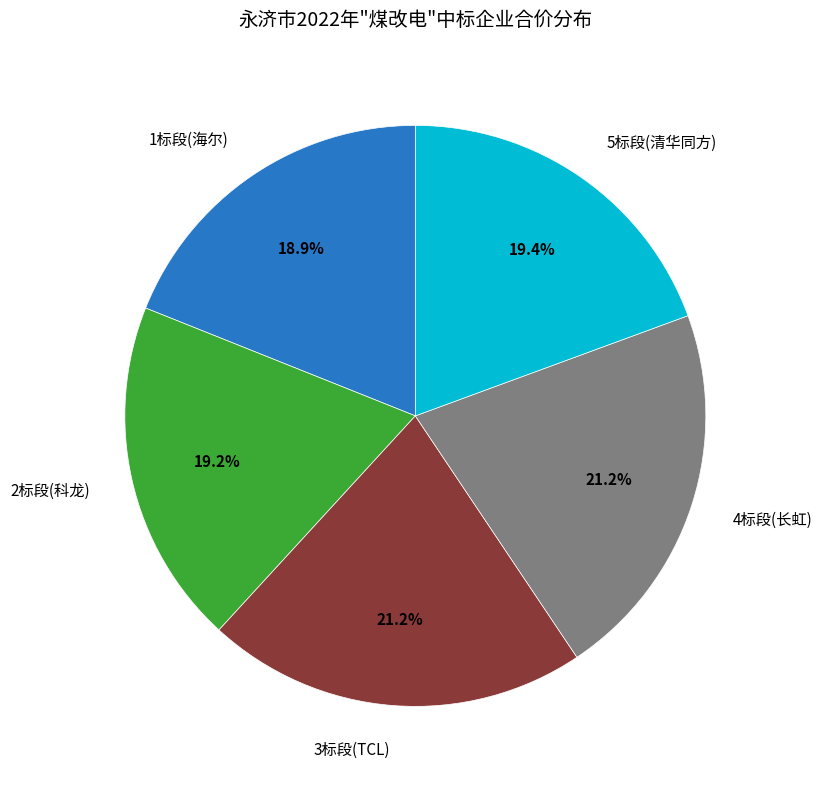

To the nearest percent, what is the combined percentage of 1标段(海尔) and 5标段(清华同方)?

38%